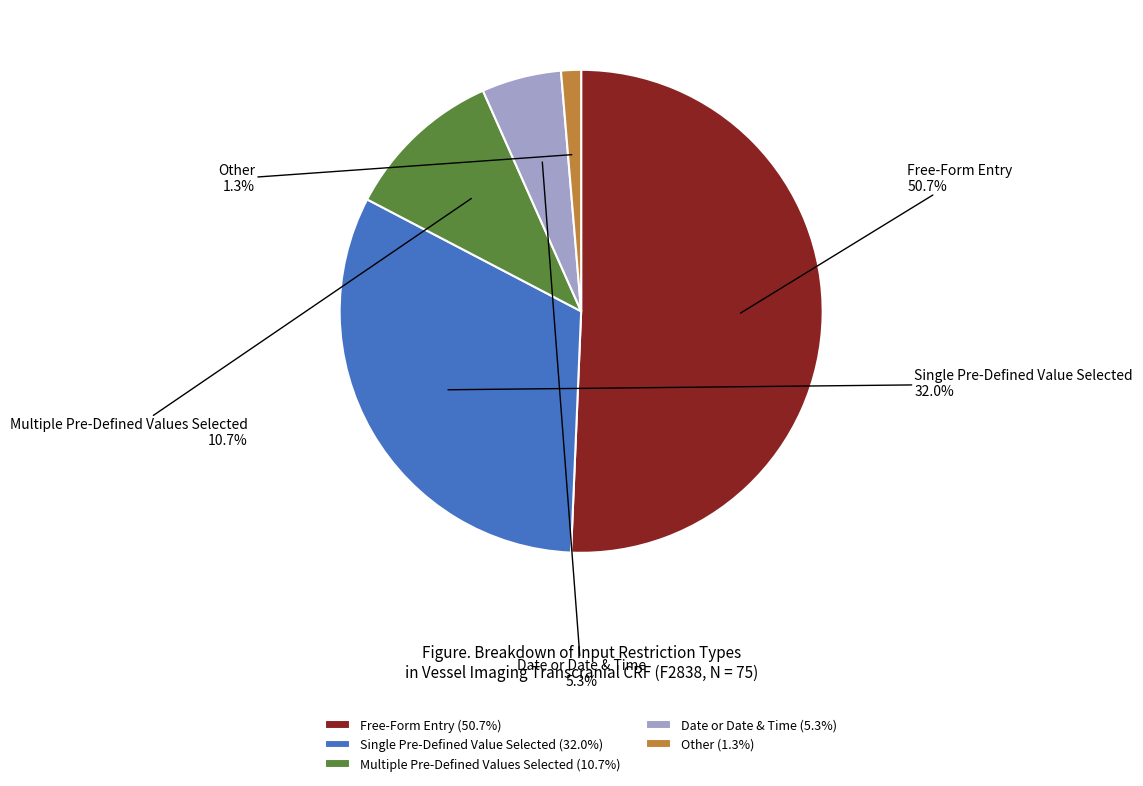

What percentage do Other and Free-Form Entry together represent?

52.0%